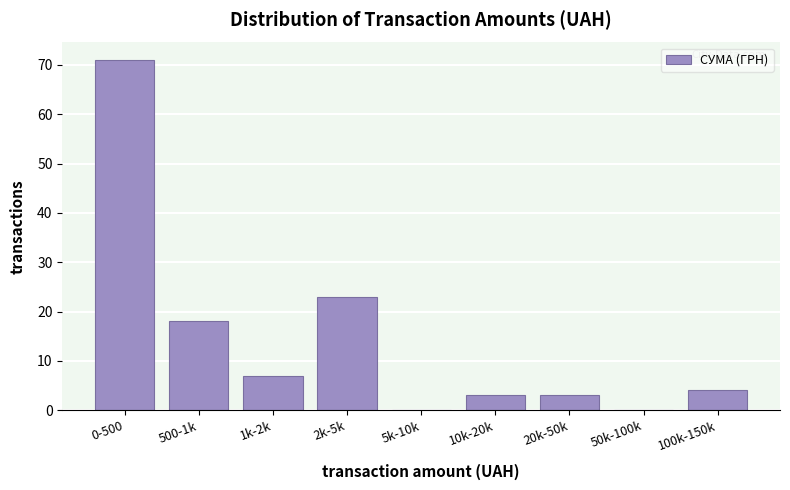

Reading left to right, list all the values displayed in this chart.

0-500=71	500-1k=18	1k-2k=7	2k-5k=23	5k-10k=0	10k-20k=3	20k-50k=3	50k-100k=0	100k-150k=4